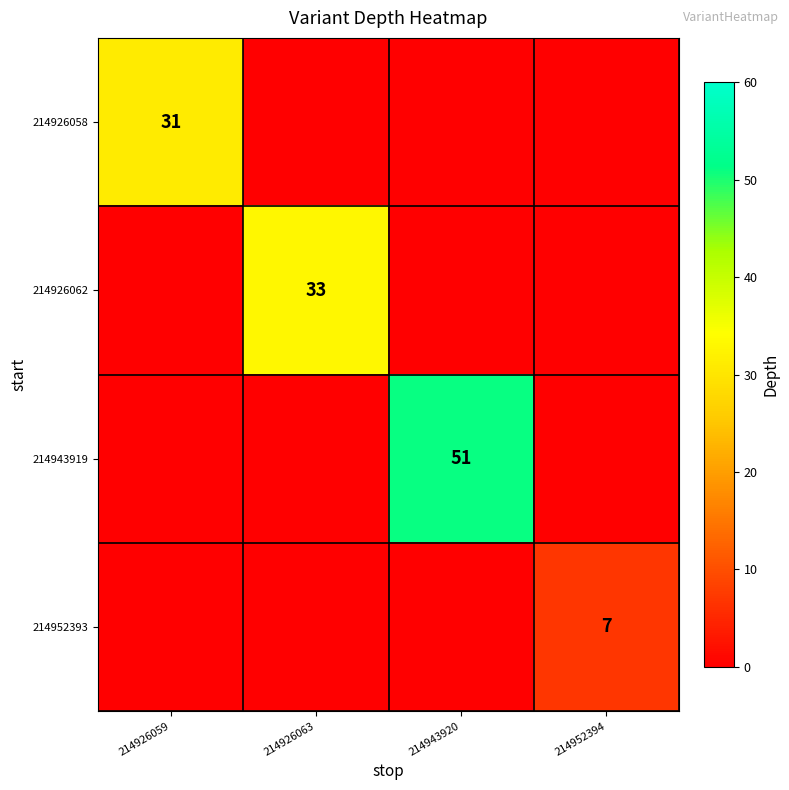

True or false: 214943919 has a value of 32 at 214943920.

False